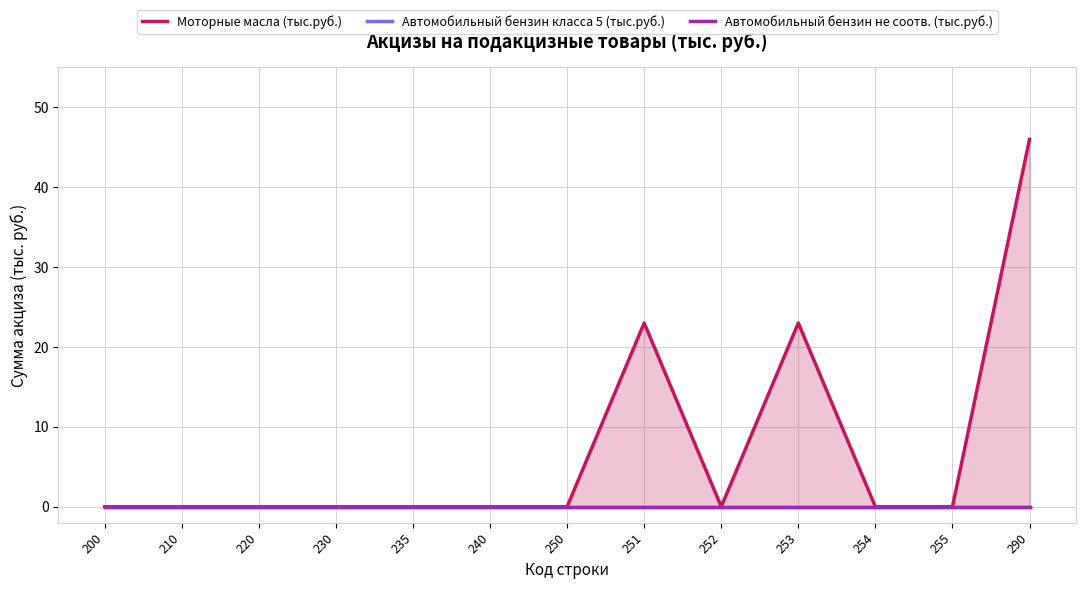

Is the value of Автомобильный бензин класса 5 (тыс.руб.) at 200 greater than the value of Автомобильный бензин не соотв. (тыс.руб.) at 250?

No